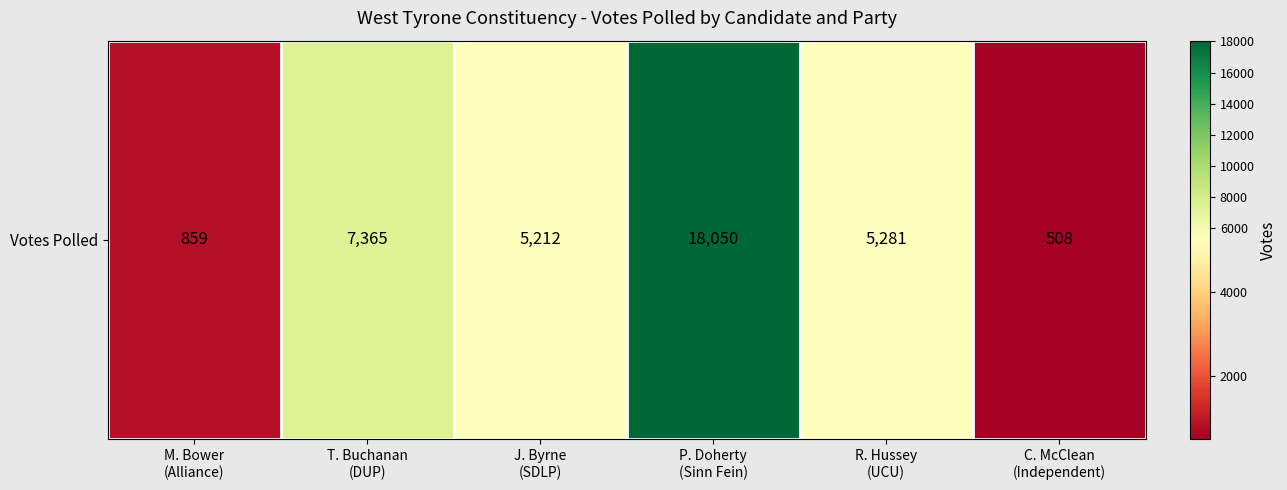

Rank the categories by value from lowest to highest.

C. McClean
(Independent), M. Bower
(Alliance), J. Byrne
(SDLP), R. Hussey
(UCU), T. Buchanan
(DUP), P. Doherty
(Sinn Fein)